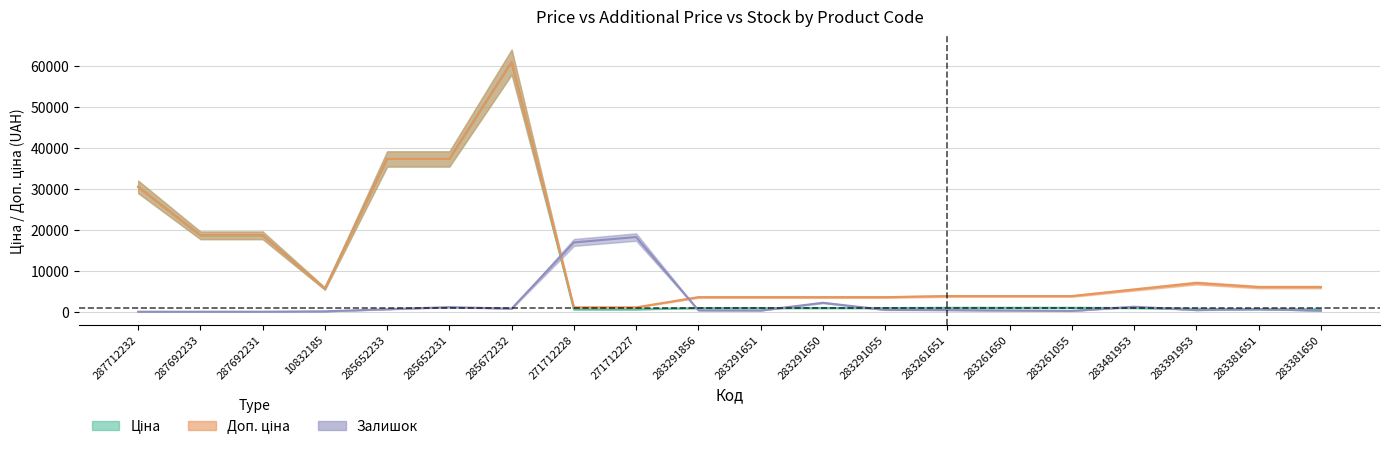

How many values in the Доп. ціна series exceed 5636?

9